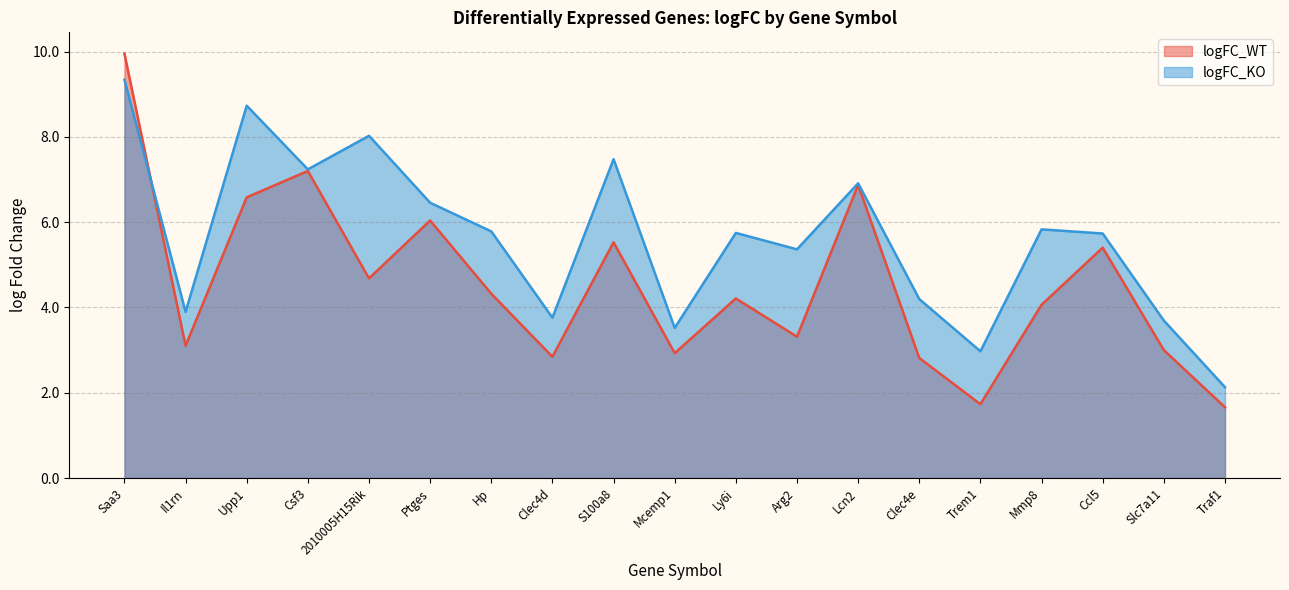

At which category is the sum across all series the highest?

Saa3